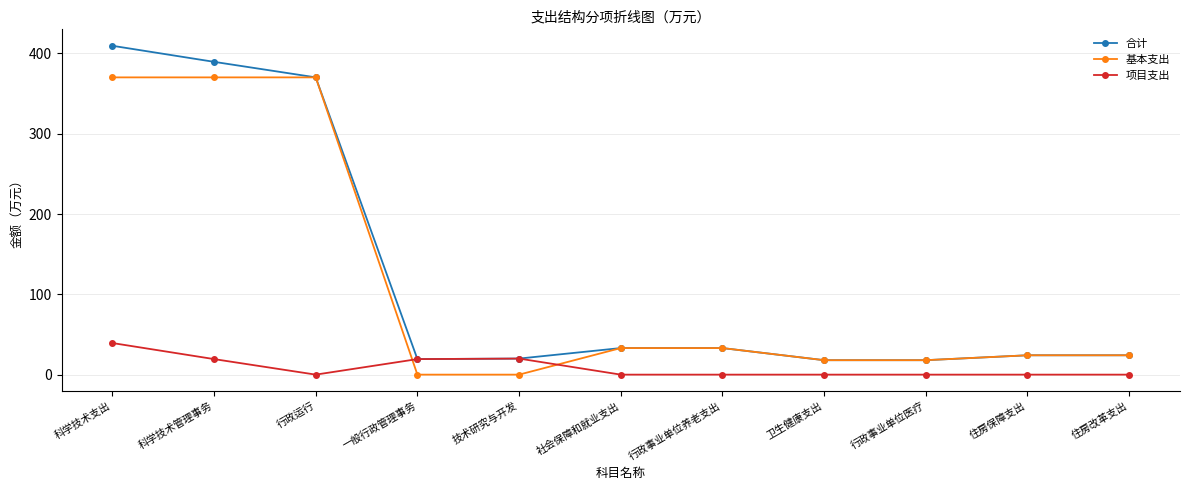

What is the maximum value shown in the chart?

409.5